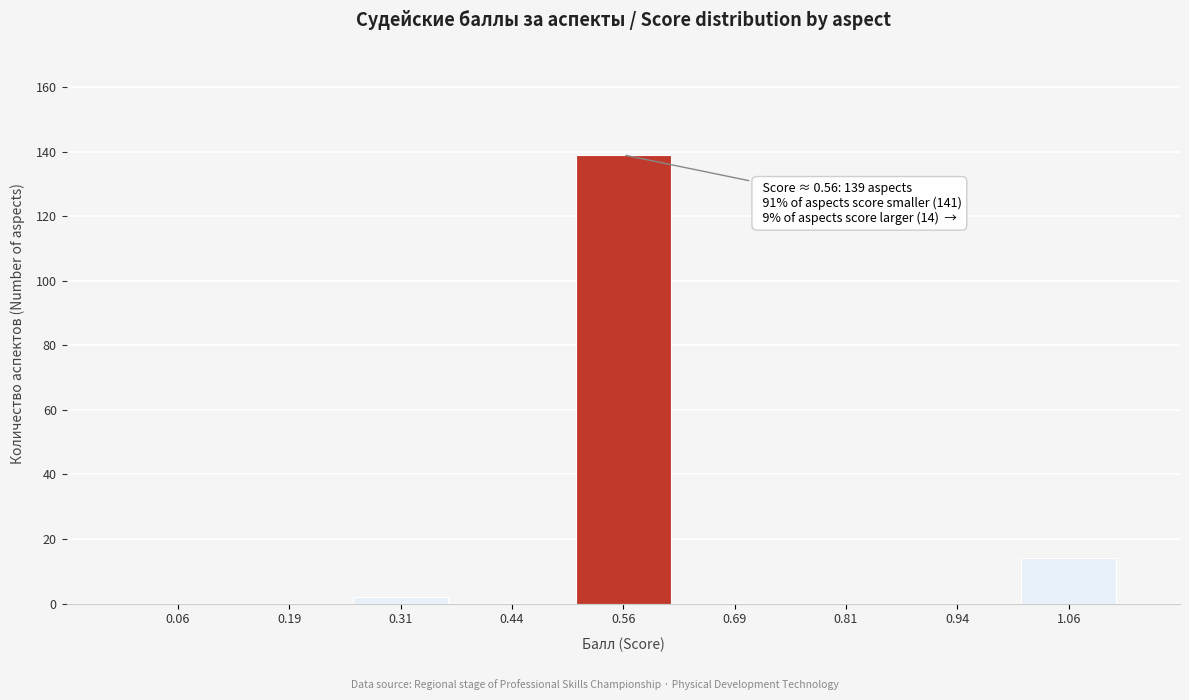

Which range on the x-axis has the tallest bar?

0.500 to 0.625